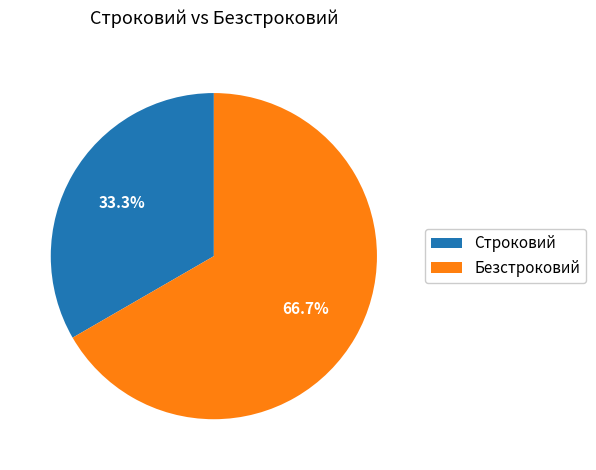

Is there a majority slice in this chart?

Yes